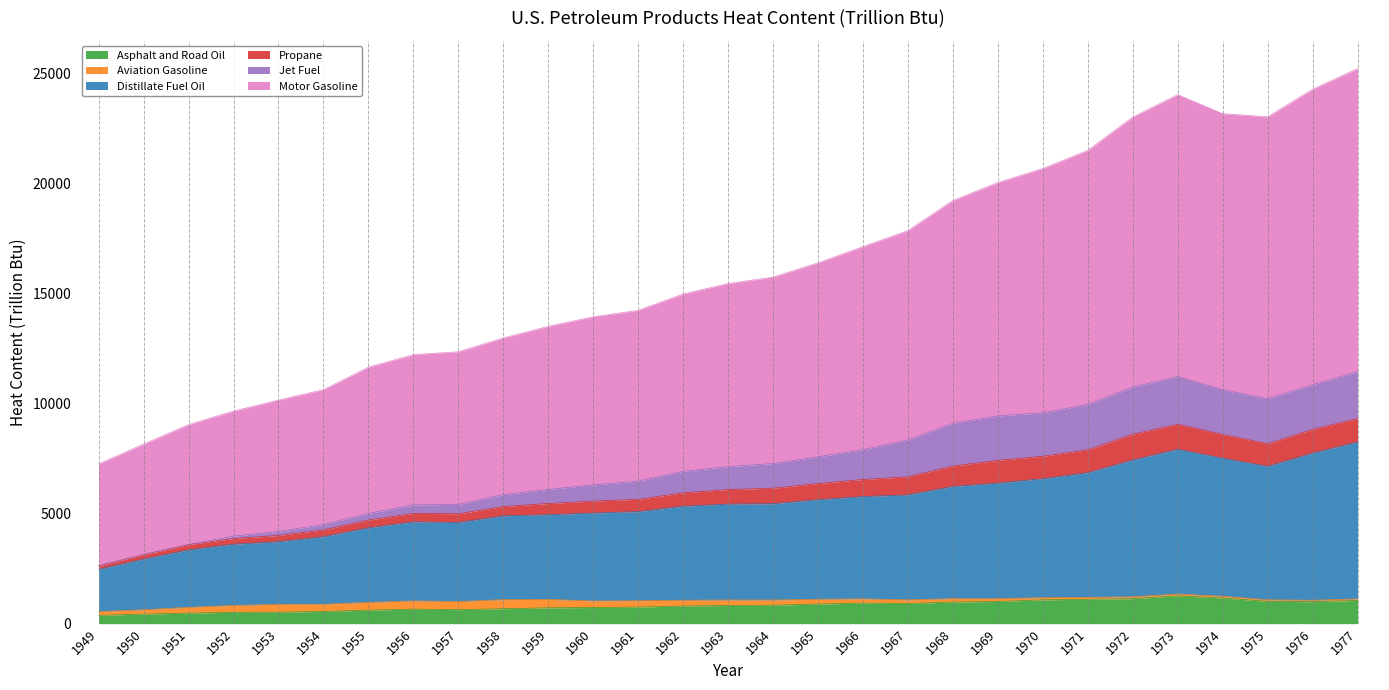

Is it true that Asphalt and Road Oil equals 840.8 at 1964?

True